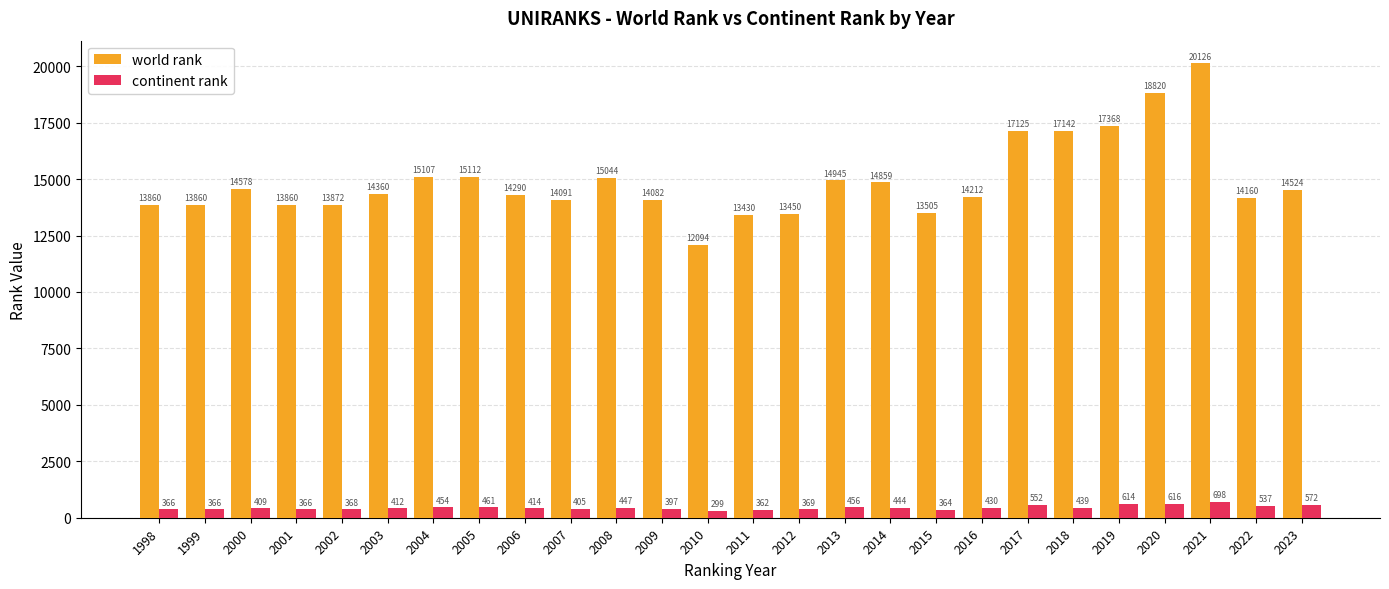

What is the value of the continent rank bar at the 15th from the left?

369